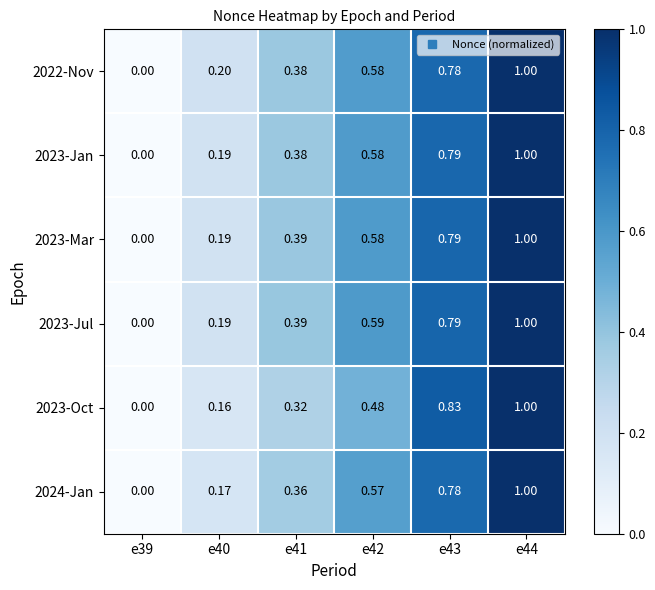

Is the value of 2024-Jan at e42 greater than the value of 2023-Jul at e41?

Yes